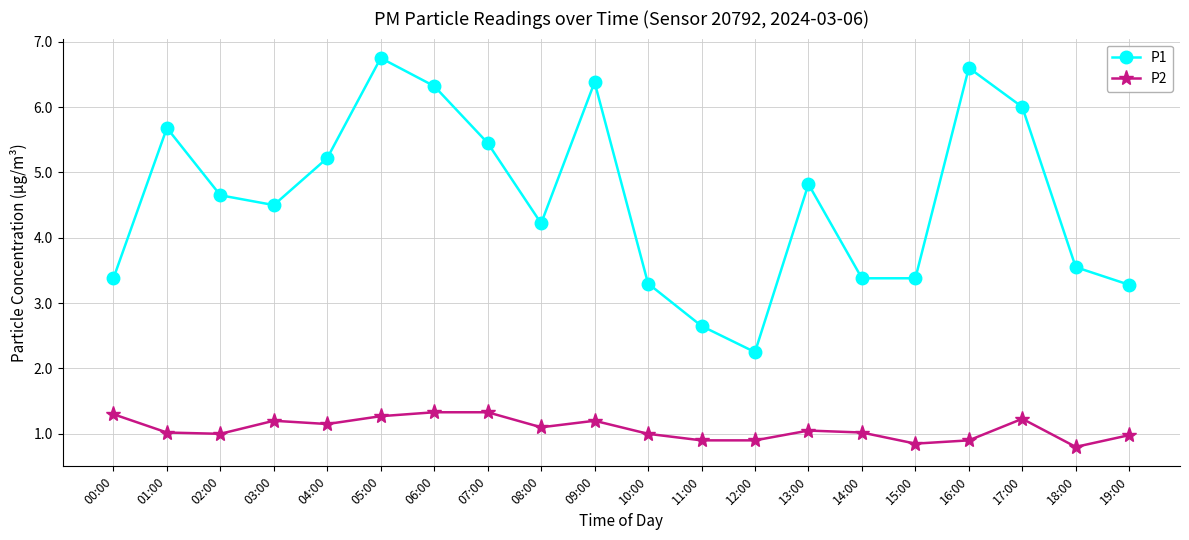

What is the difference between the second highest and minimum values in the P2 series?

0.5